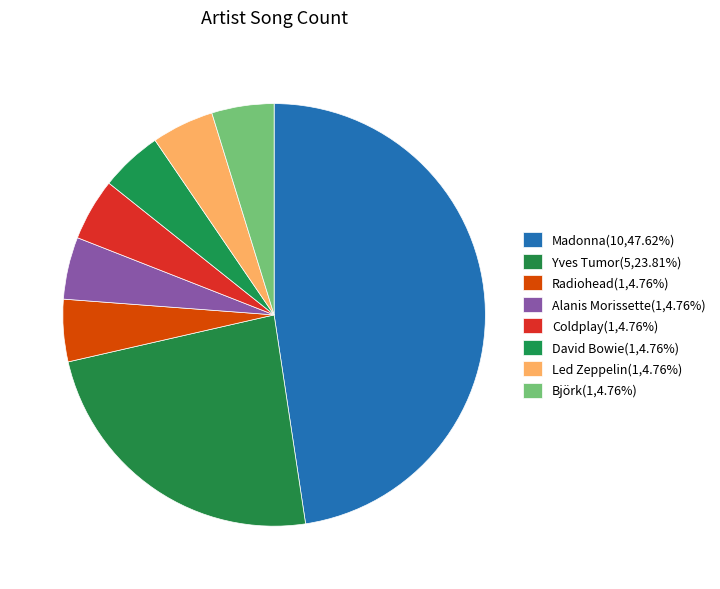

Does David Bowie represent more than half of the total?

No